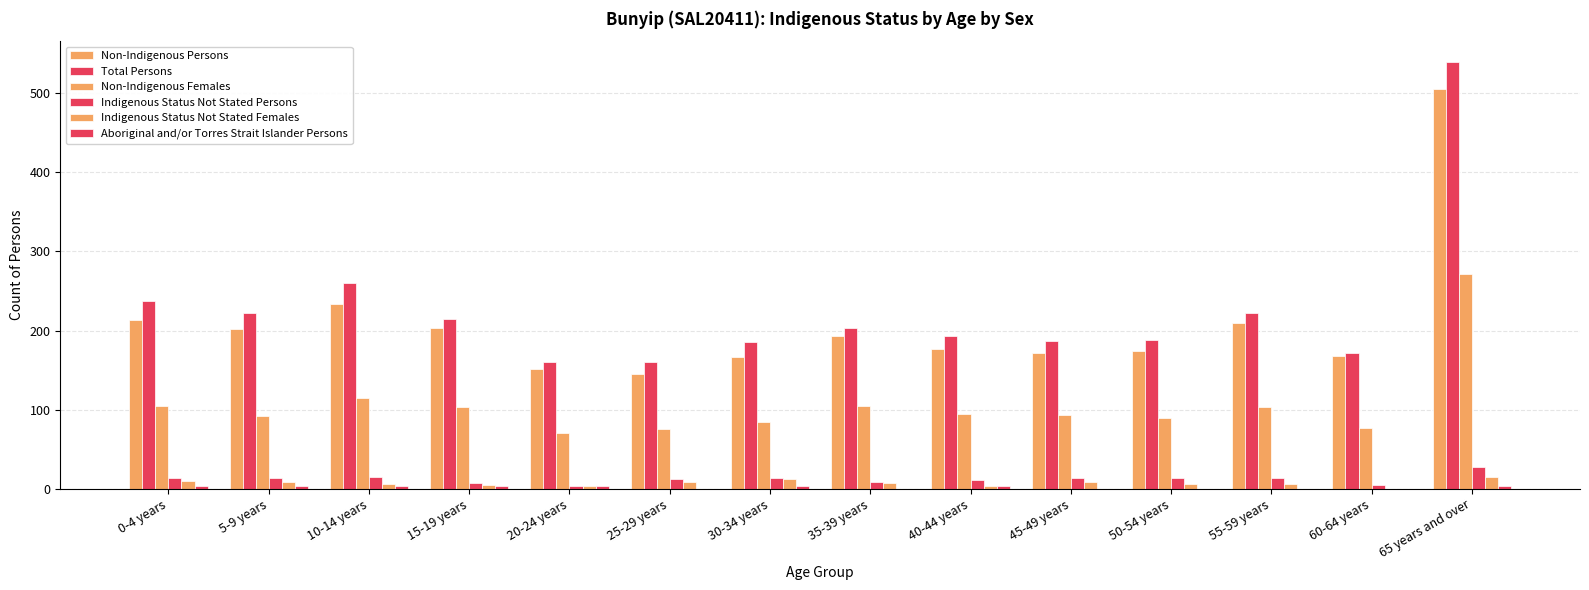

Reading left to right, list all the values displayed in this chart.

Non-Indigenous Persons: 0-4 years=213	5-9 years=202	10-14 years=234	15-19 years=203	20-24 years=152	25-29 years=145	30-34 years=166	35-39 years=193	40-44 years=177	45-49 years=172	50-54 years=174	55-59 years=210	60-64 years=168	65 years and over=506
Total Persons: 0-4 years=237	5-9 years=222	10-14 years=260	15-19 years=214	20-24 years=160	25-29 years=160	30-34 years=185	35-39 years=203	40-44 years=193	45-49 years=187	50-54 years=188	55-59 years=222	60-64 years=172	65 years and over=539
Non-Indigenous Females: 0-4 years=104	5-9 years=92	10-14 years=115	15-19 years=103	20-24 years=71	25-29 years=75	30-34 years=84	35-39 years=104	40-44 years=94	45-49 years=93	50-54 years=89	55-59 years=103	60-64 years=77	65 years and over=272
Indigenous Status Not Stated Persons: 0-4 years=14	5-9 years=13	10-14 years=15	15-19 years=7	20-24 years=3	25-29 years=12	30-34 years=14	35-39 years=8	40-44 years=11	45-49 years=13	50-54 years=14	55-59 years=13	60-64 years=5	65 years and over=27
Indigenous Status Not Stated Females: 0-4 years=10	5-9 years=9	10-14 years=6	15-19 years=5	20-24 years=4	25-29 years=9	30-34 years=12	35-39 years=7	40-44 years=4	45-49 years=9	50-54 years=6	55-59 years=6	60-64 years=0	65 years and over=15
Aboriginal and/or Torres Strait Islander Persons: 0-4 years=4	5-9 years=3	10-14 years=3	15-19 years=4	20-24 years=4	25-29 years=0	30-34 years=3	35-39 years=0	40-44 years=3	45-49 years=0	50-54 years=0	55-59 years=0	60-64 years=0	65 years and over=4